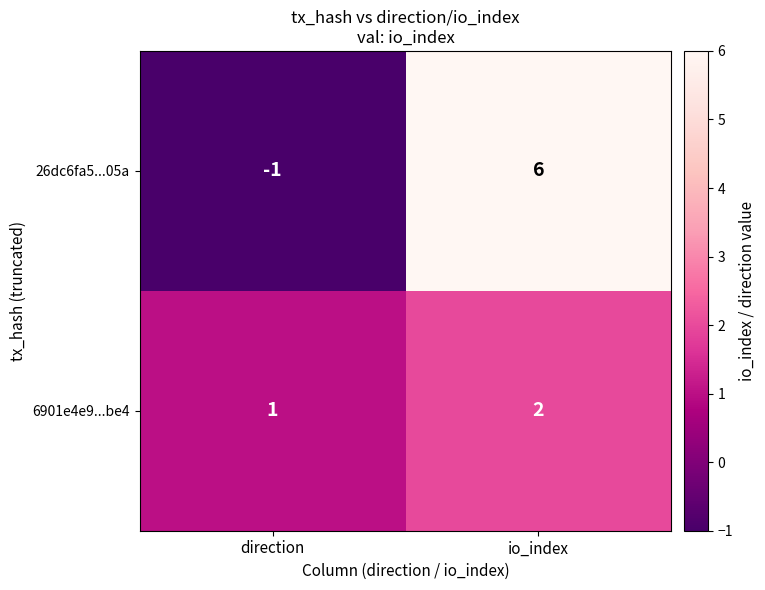

What is the maximum value shown in the chart?

6